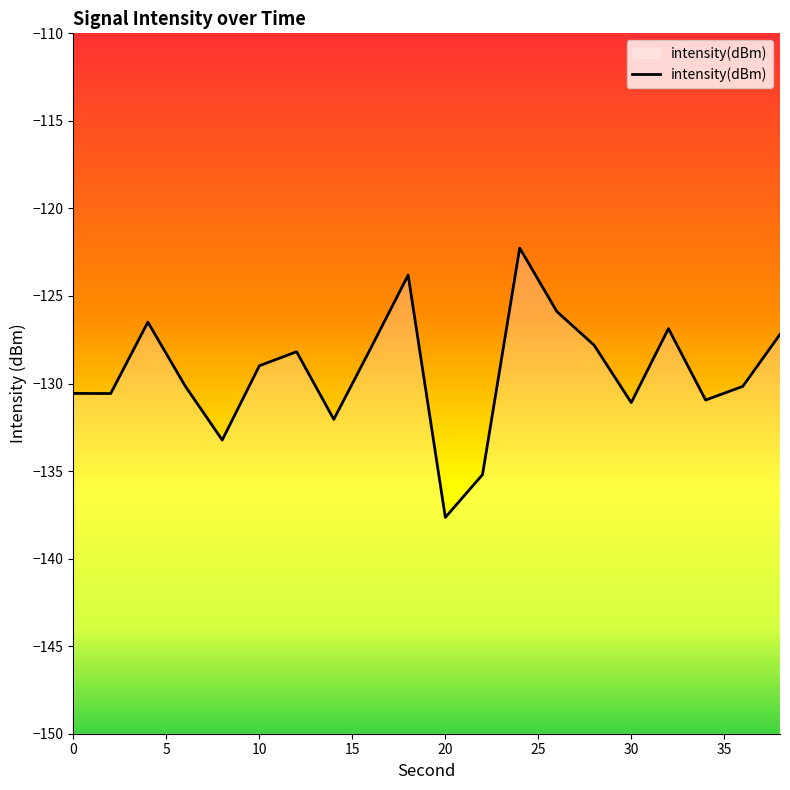

The value at 2 is -130.6. True or false?

True